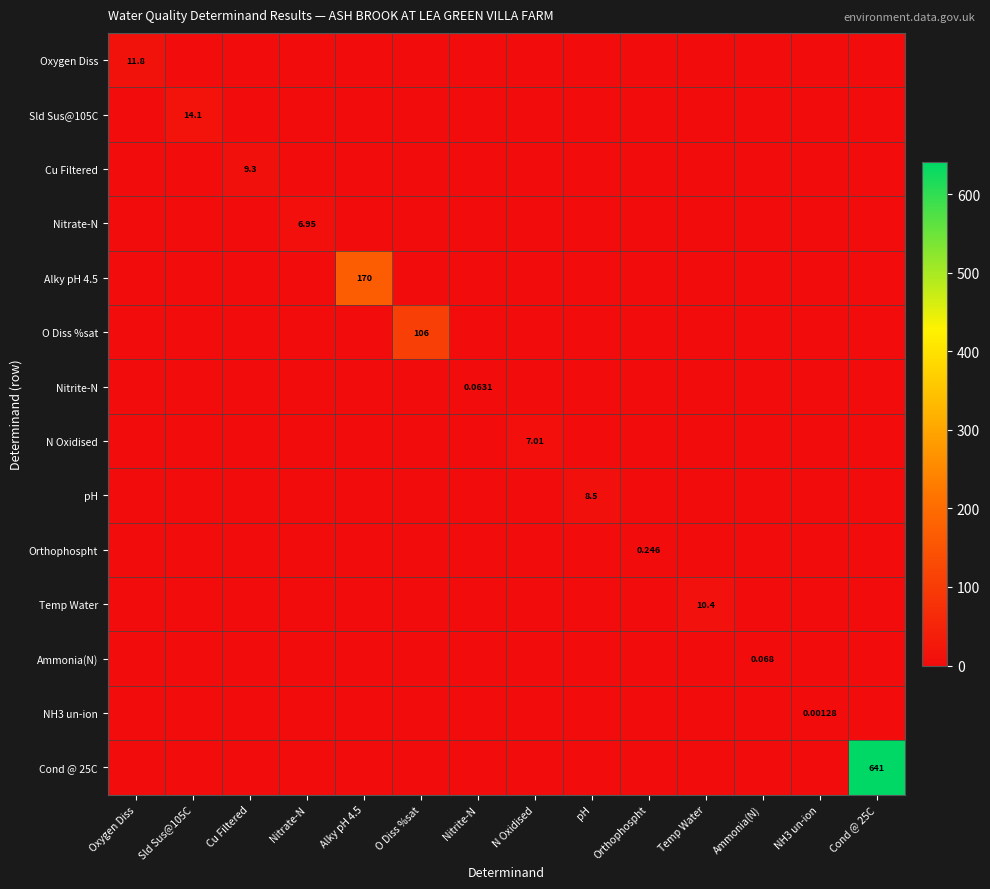

At which category is the sum across all series the highest?

Cond @ 25C